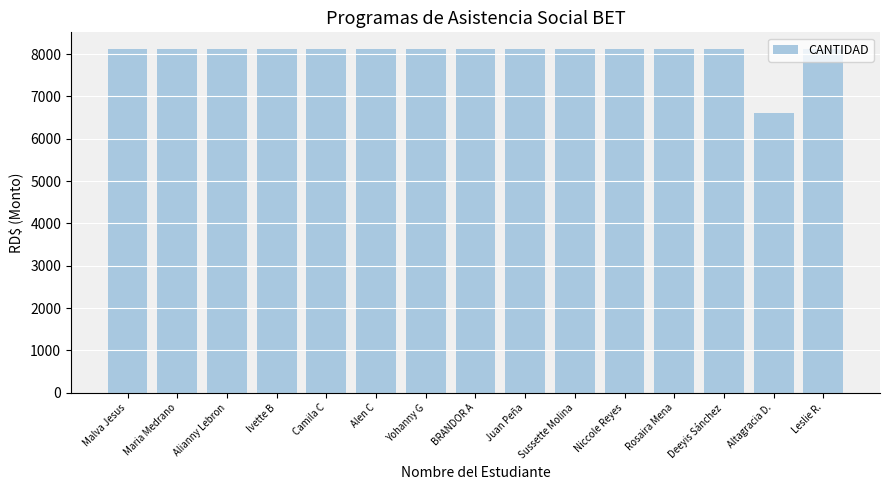

Where does the data first go above 8108?

Malva Jesus